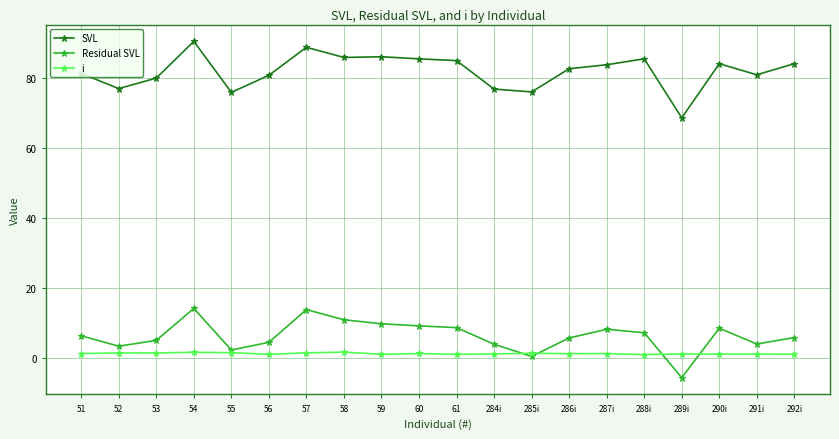

What is the average value of the i series?

1.3